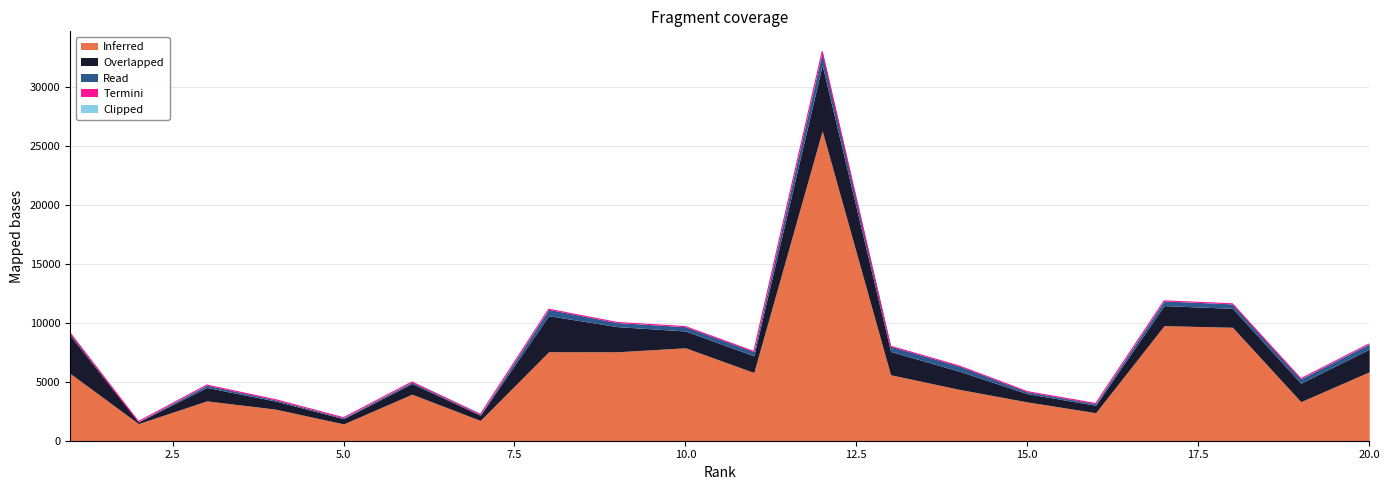

What is the total value across all series at 12?

33106